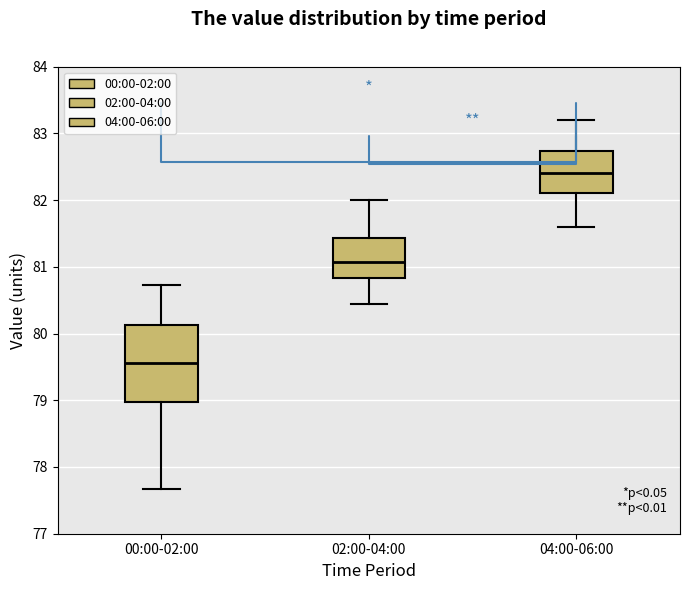

Reading left to right, read every box against the y-axis: the position of its median line, the range the box covers, and the ends of its whiskers. The values are not printed on the chart, so give them approximately, as read against the axis.

00:00-02:00: median 79.6, box 79.0 to 80.1, whiskers 77.7 to 80.7
02:00-04:00: median 81.1, box 80.8 to 81.4, whiskers 80.4 to 82.0
04:00-06:00: median 82.4, box 82.1 to 82.7, whiskers 81.6 to 83.2